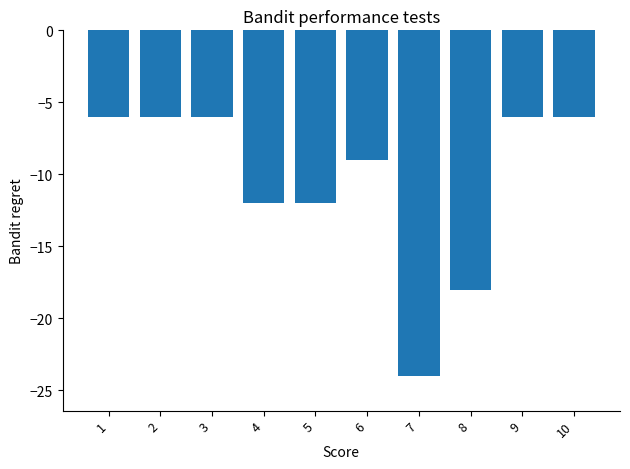

What is the maximum value shown in the chart?

-6